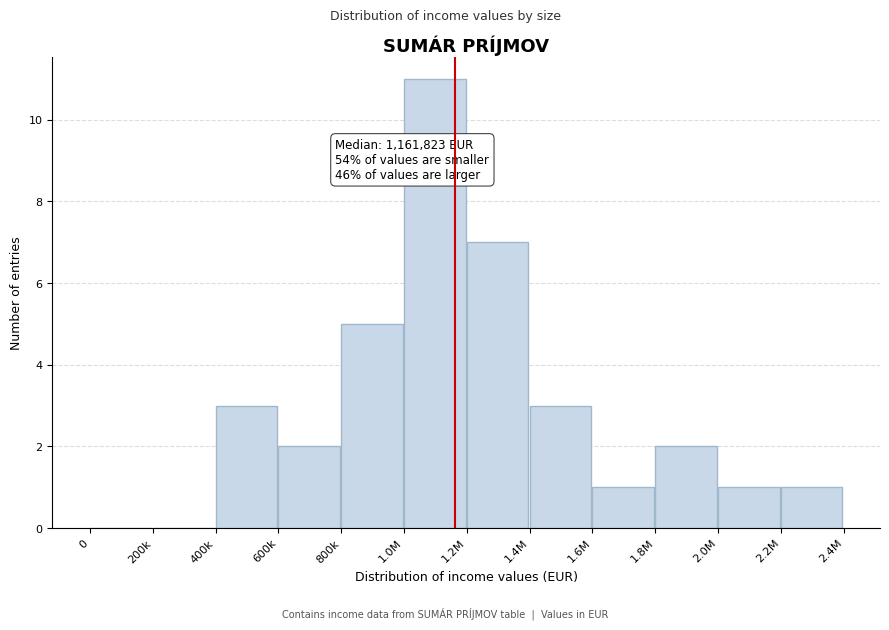

Reading left to right, extract all data points from this chart.

0=0	200k=0	400k=3	600k=2	800k=5	1.0M=11	1.2M=7	1.4M=3	1.6M=1	1.8M=2	2.0M=1	2.2M=1